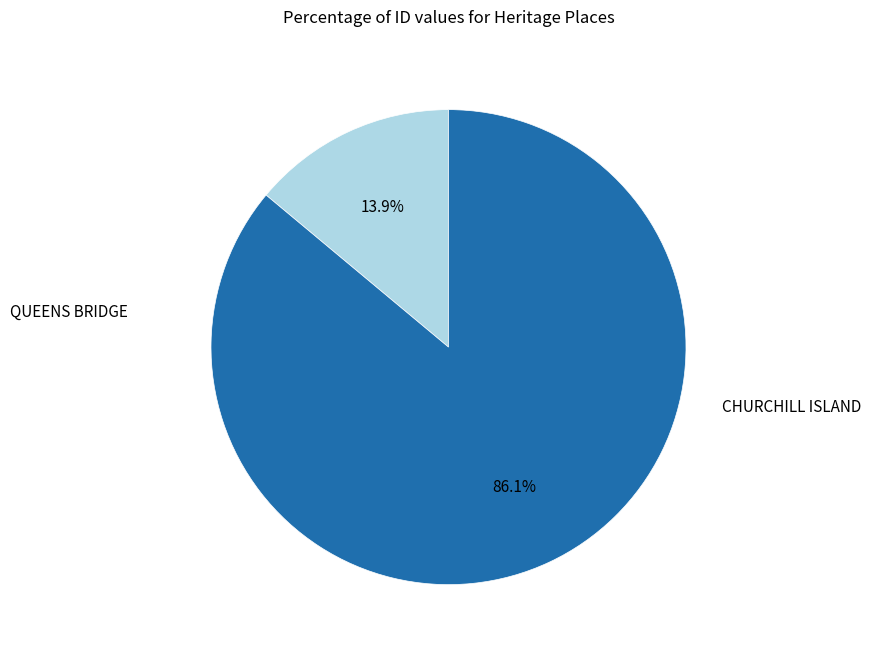

How many slices are in this pie chart?

2